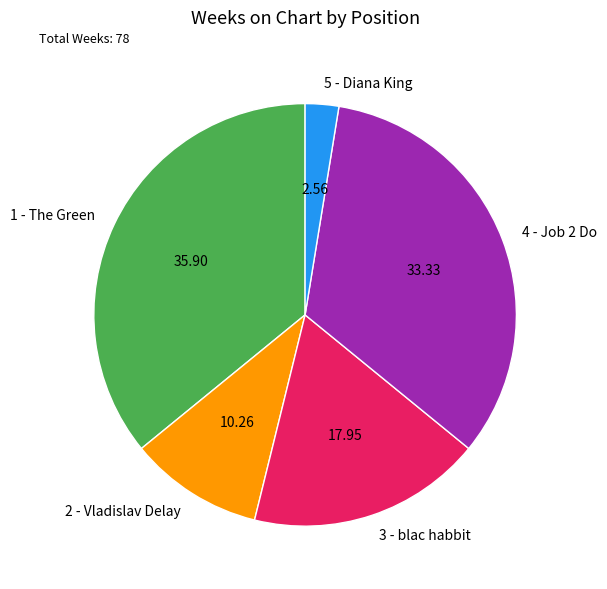

Which category has the smallest portion of the pie?

5 - Diana King